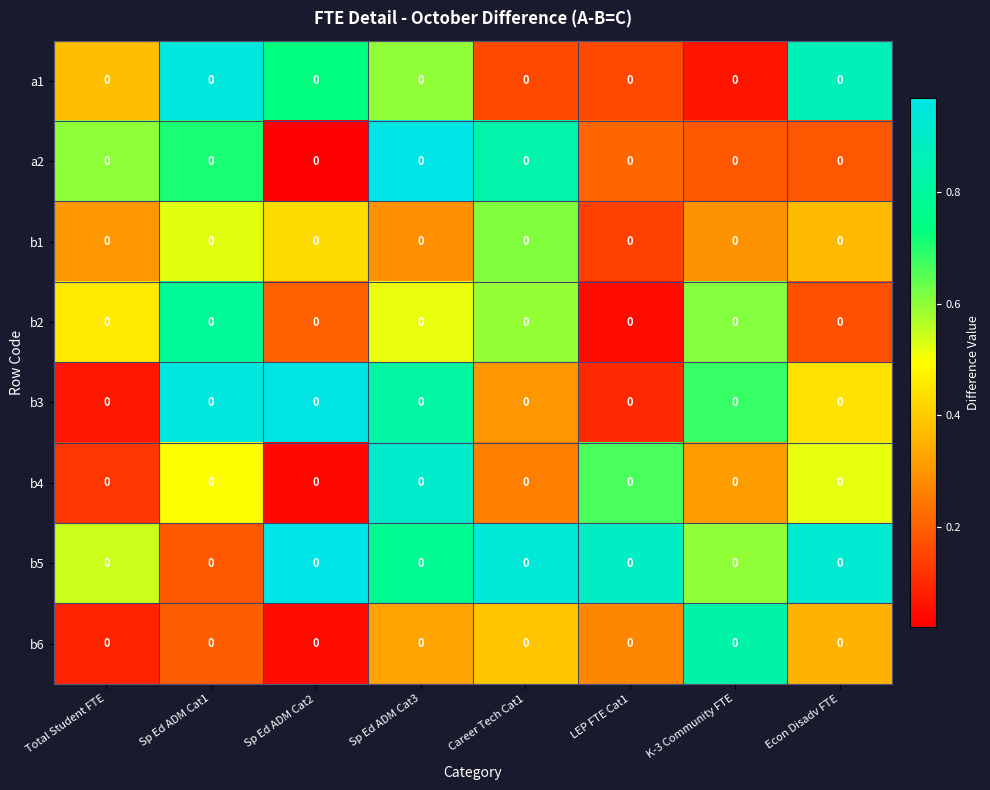

Between Sp Ed ADM Cat2 and Sp Ed ADM Cat3, which is larger?

Sp Ed ADM Cat2